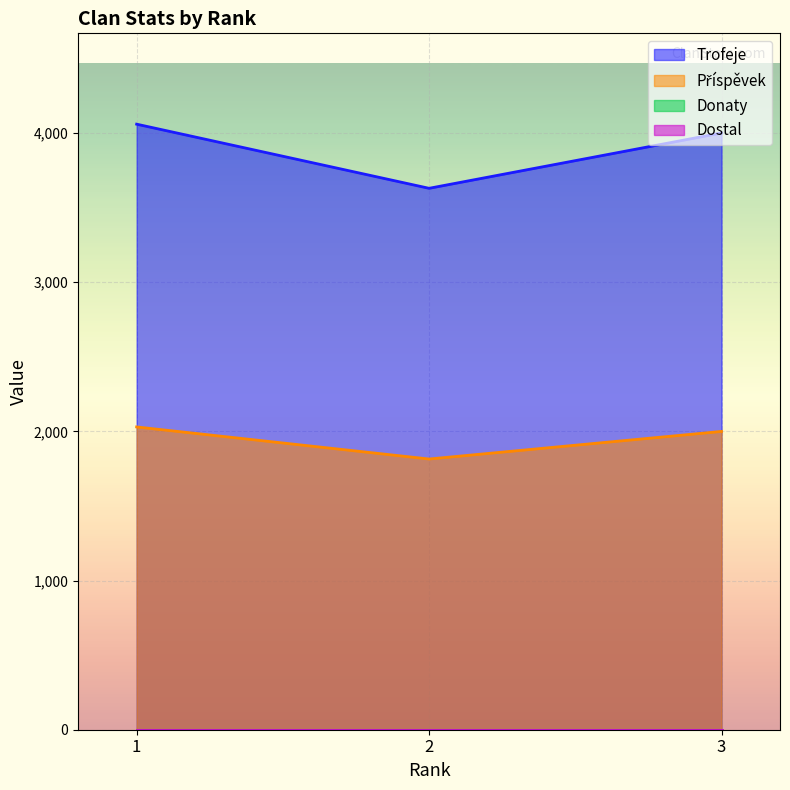

List the labels in order of Příspěvek value, largest first.

1, 3, 2